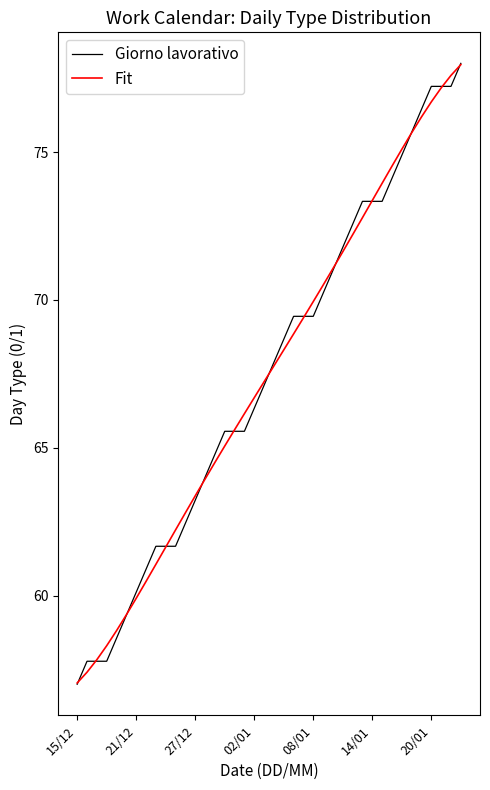

What is the minimum value for Fit?

57.0